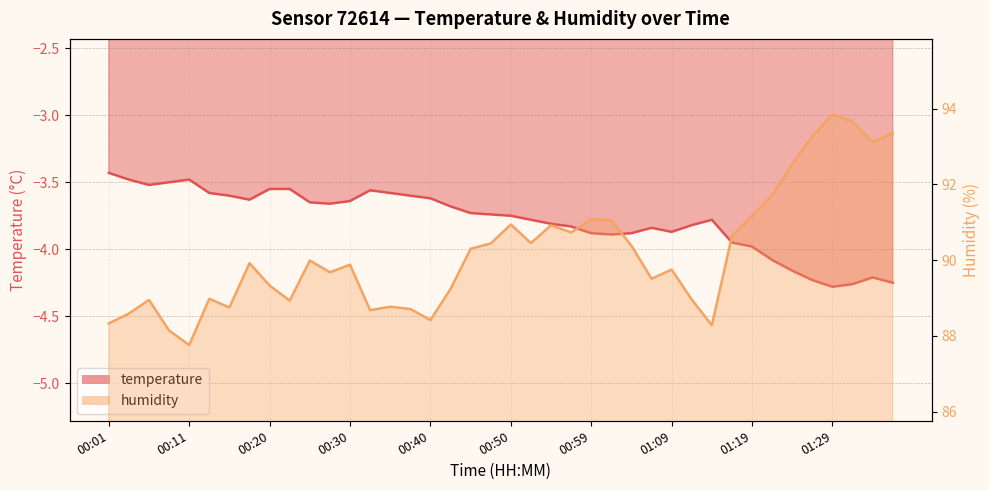

List the series in order of their peak value, highest first.

humidity, temperature